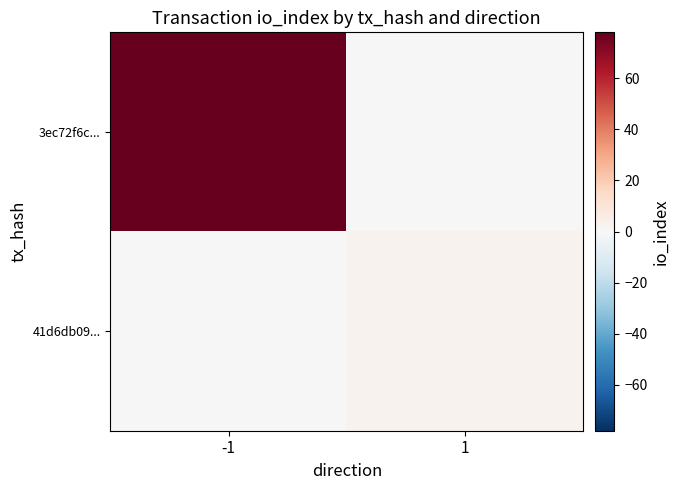

How many distinct data groups are displayed?

2